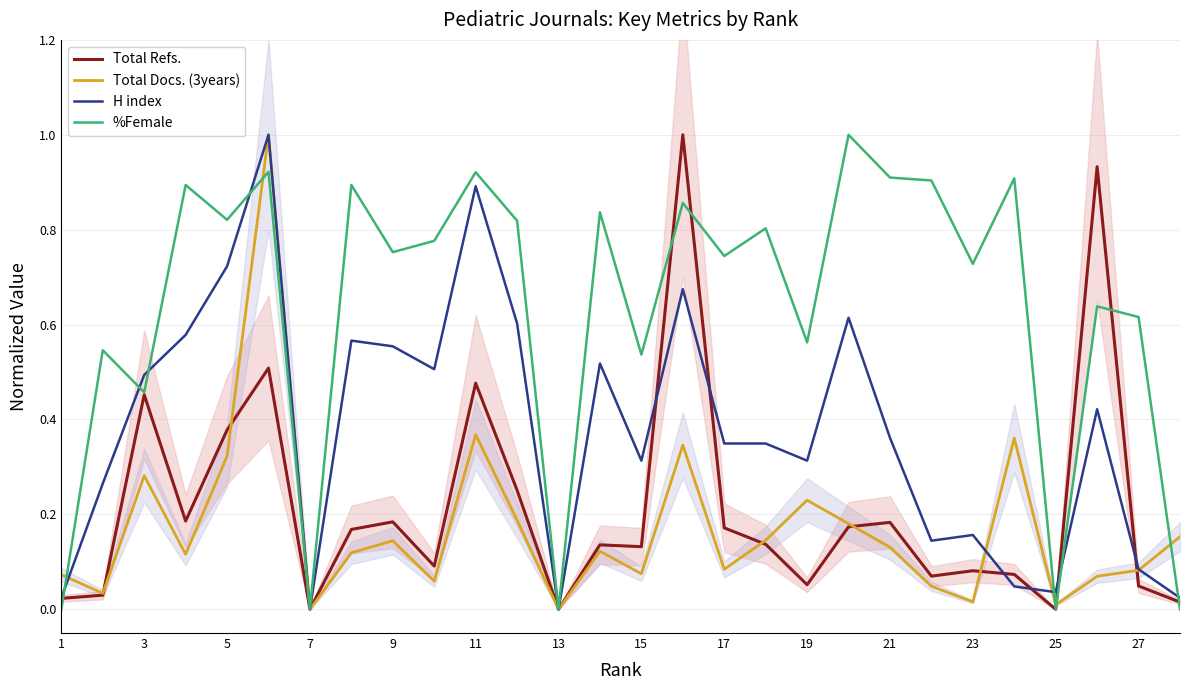

How many interior local peaks does the %Female series have?

11